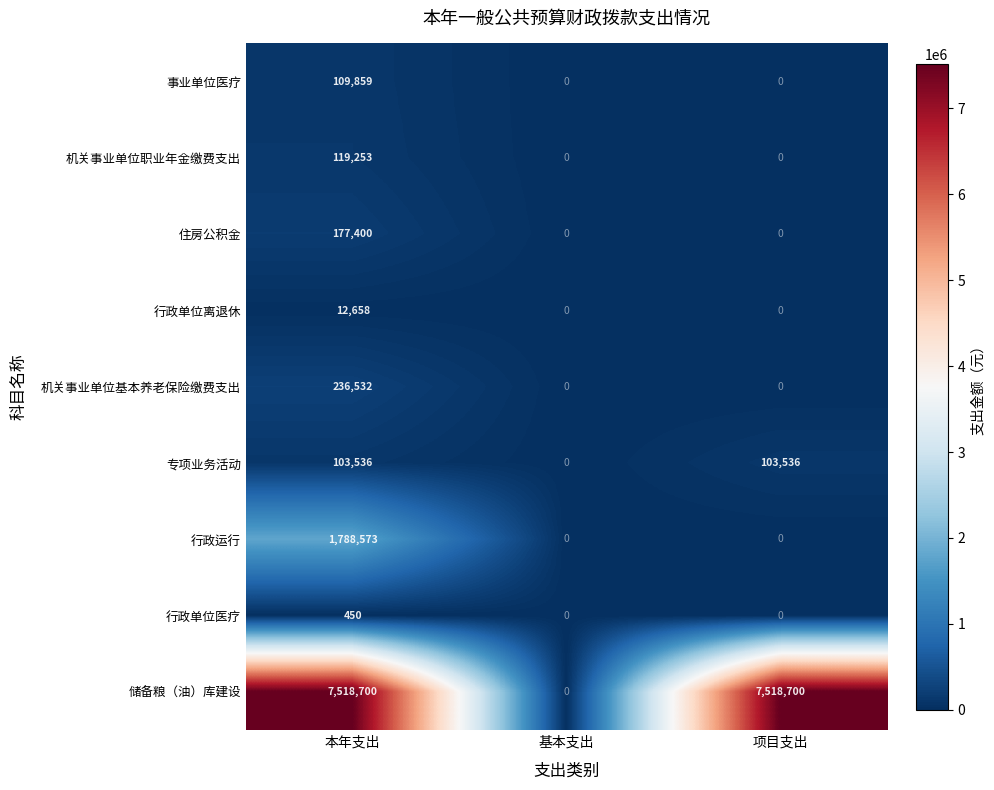

What is the total value across all series at 本年支出?

10066961